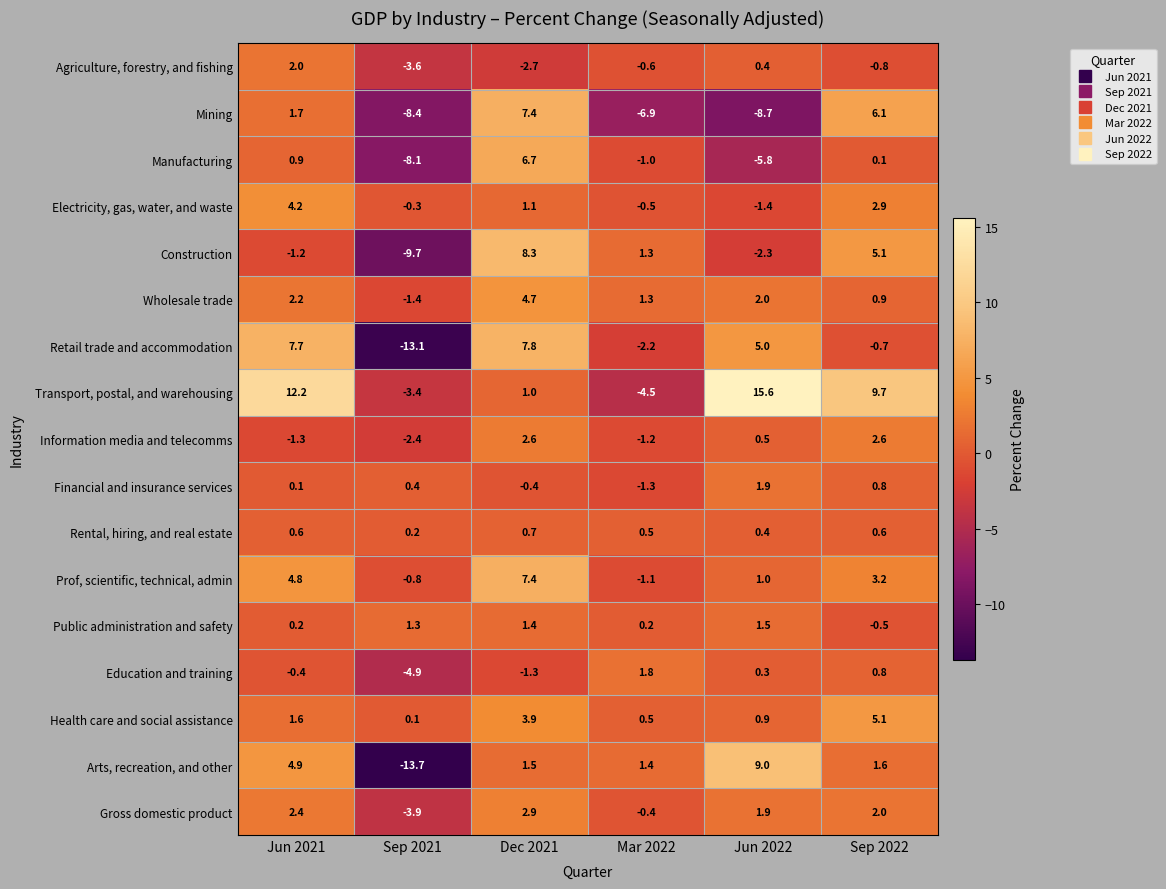

What is the total value across all series at Dec 2021?

53.0